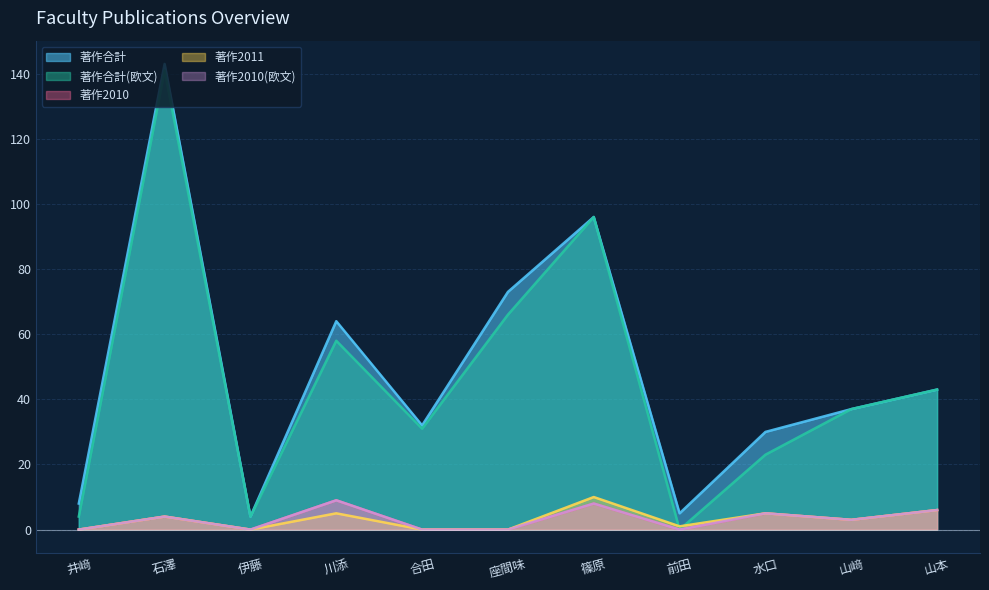

True or false: 著作合計 and 著作2011 cross at least once.

False